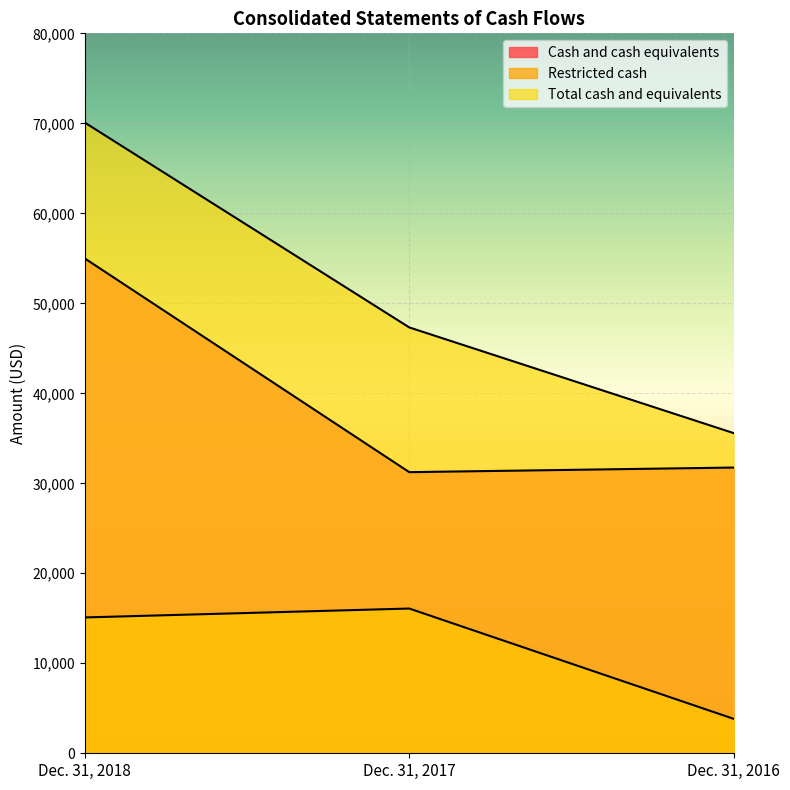

Reading right to left, list all the values displayed in this chart.

Cash and cash equivalents: 31749	31238	54976
Restricted cash: 3829	16083	15095
Total cash and equivalents: 35578	47321	70071